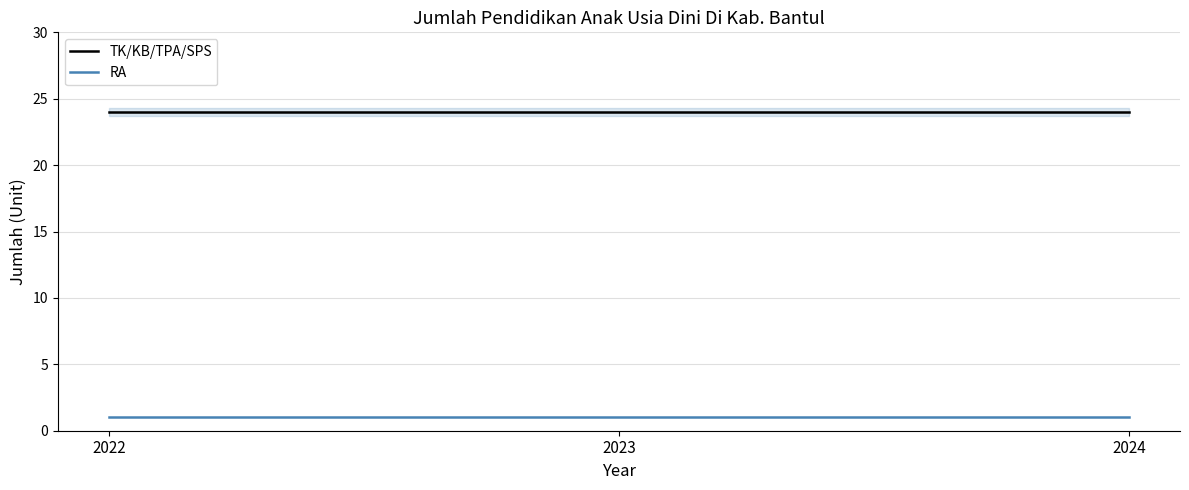

What is the total value across all series at 2023?

25